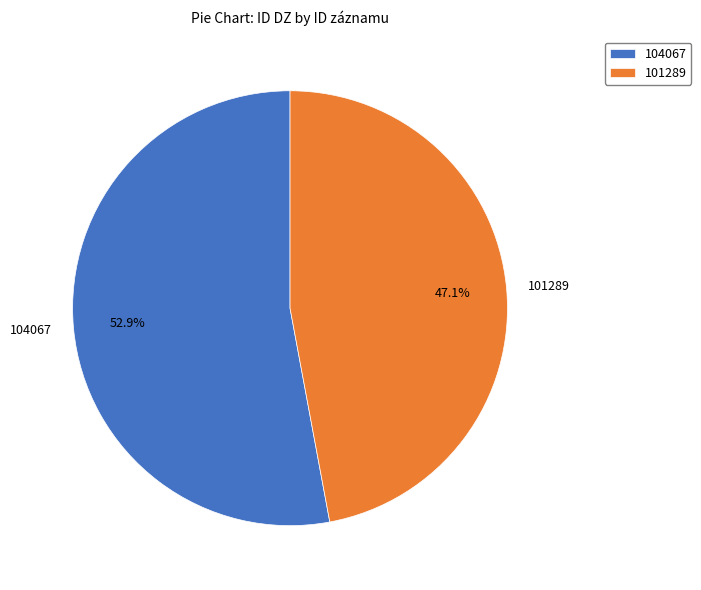

Rank the categories by value from highest to lowest.

104067, 101289